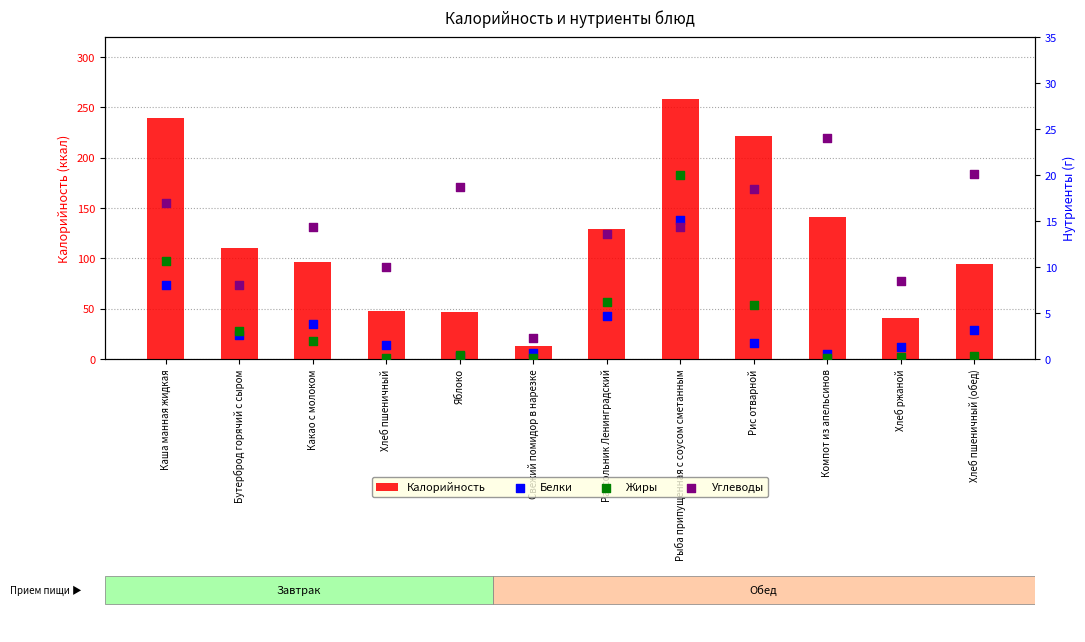

At how many categories does at least one series exceed 68?

8